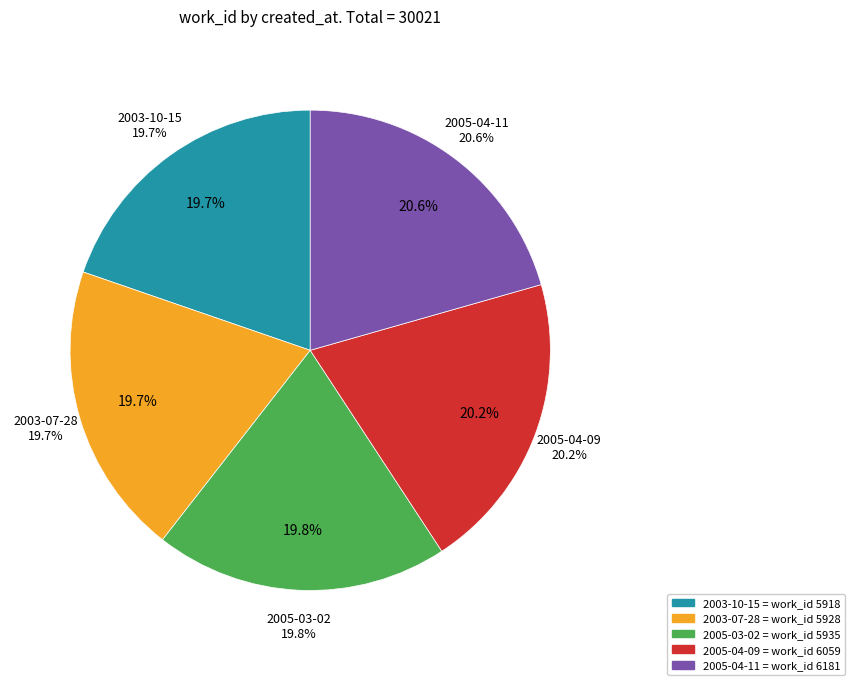

What is the smallest slice in the pie chart?

2003-10-15